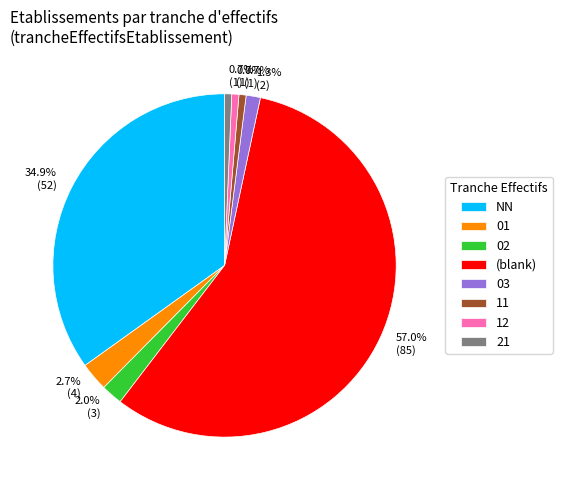

To the nearest percent, what is the average slice percentage?

12%